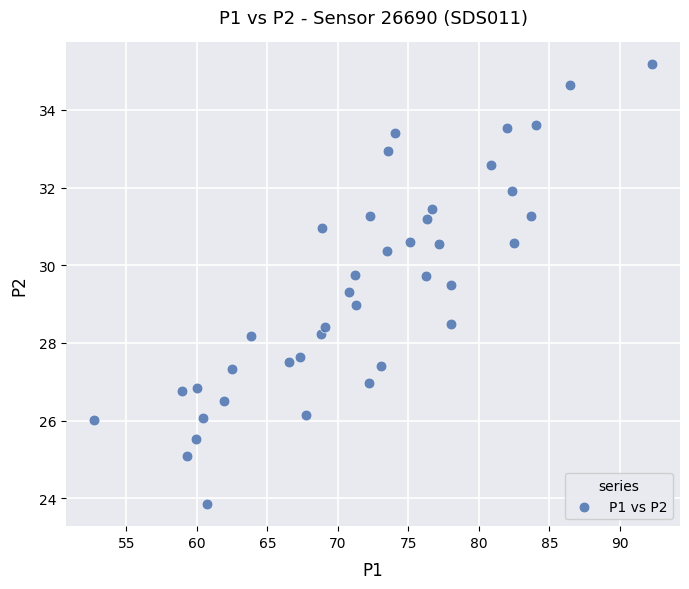

What is the range of Y values (max minus min)?

11.3